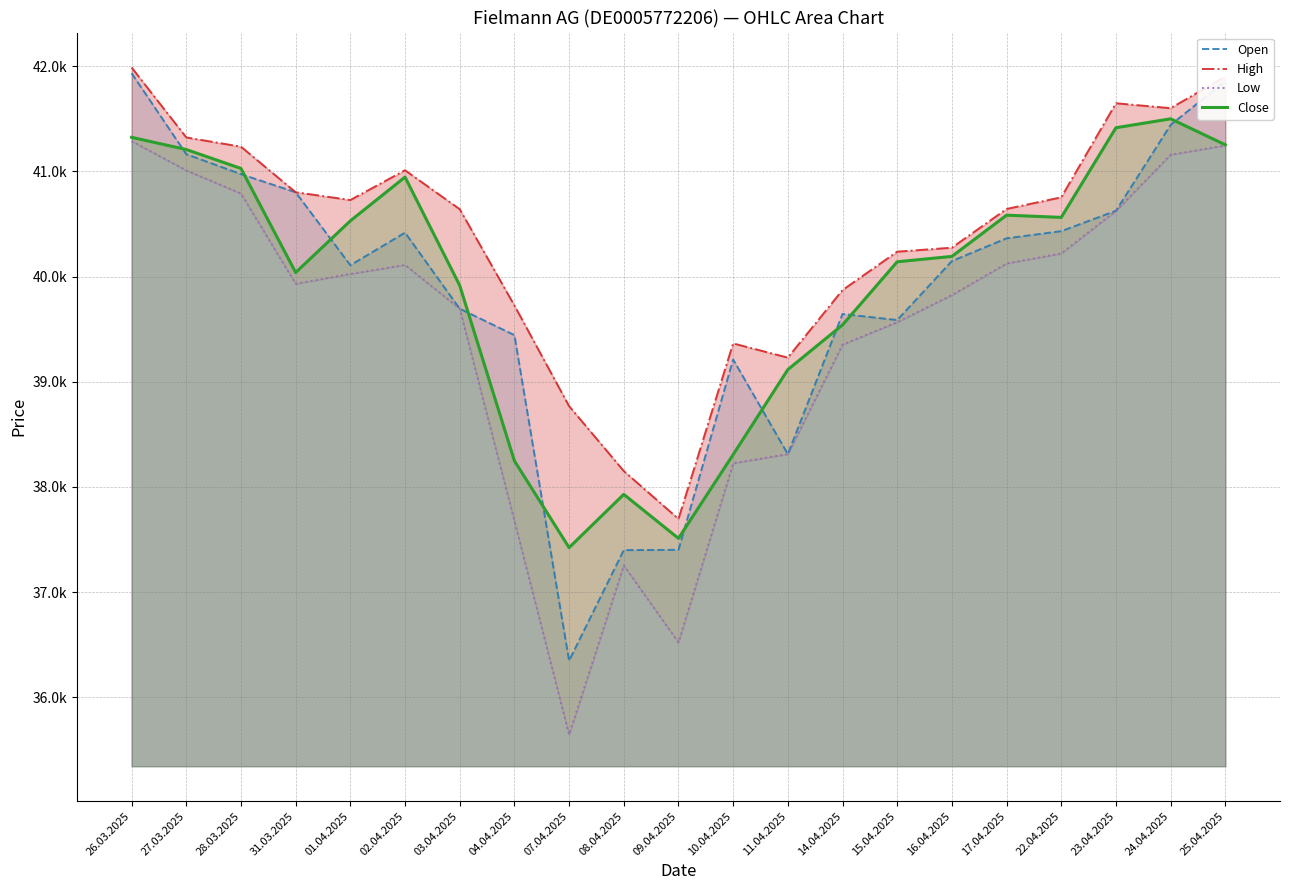

At which category does Open reach its first local peak?

02.04.2025